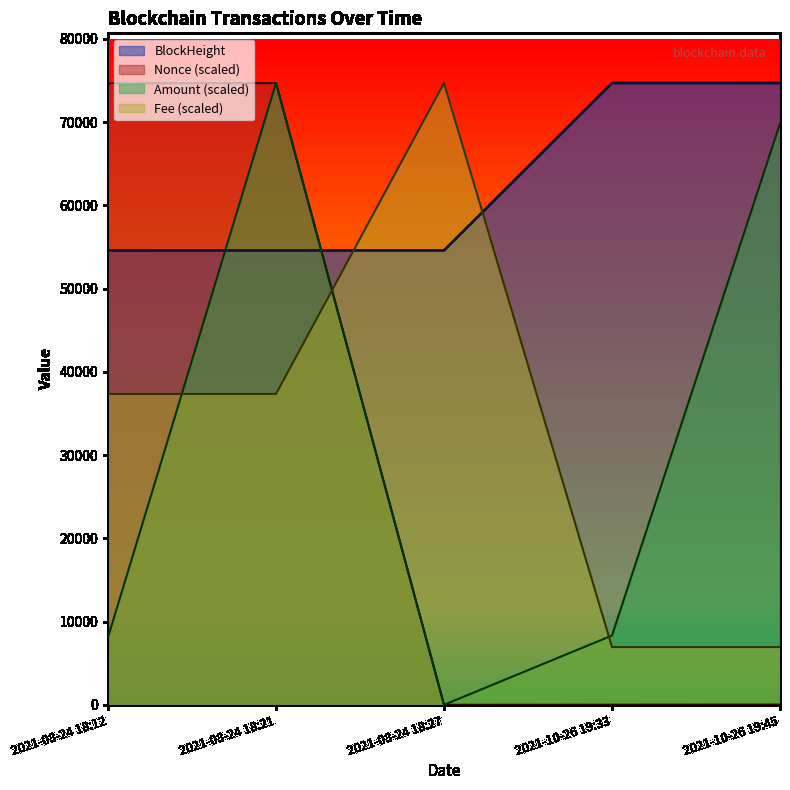

Reading left to right, extract all data points from this chart.

BlockHeight: 2021-08-24 18:12=54575.0	2021-08-24 18:21=54577.0	2021-08-24 18:27=54578.0	2021-10-26 19:33=74682.0	2021-10-26 19:45=74684.0
Nonce: 2021-08-24 18:12=74672.4	2021-08-24 18:21=74684.0	2021-08-24 18:27=0.0	2021-10-26 19:33=11.6	2021-10-26 19:45=23.3
Amount: 2021-08-24 18:12=8113.3	2021-08-24 18:21=74684.0	2021-08-24 18:27=0.0	2021-10-26 19:33=8321.3	2021-10-26 19:45=69822.0
Fee: 2021-08-24 18:12=37342.0	2021-08-24 18:21=37342.0	2021-08-24 18:27=74684.0	2021-10-26 19:33=6934.9	2021-10-26 19:45=6934.9